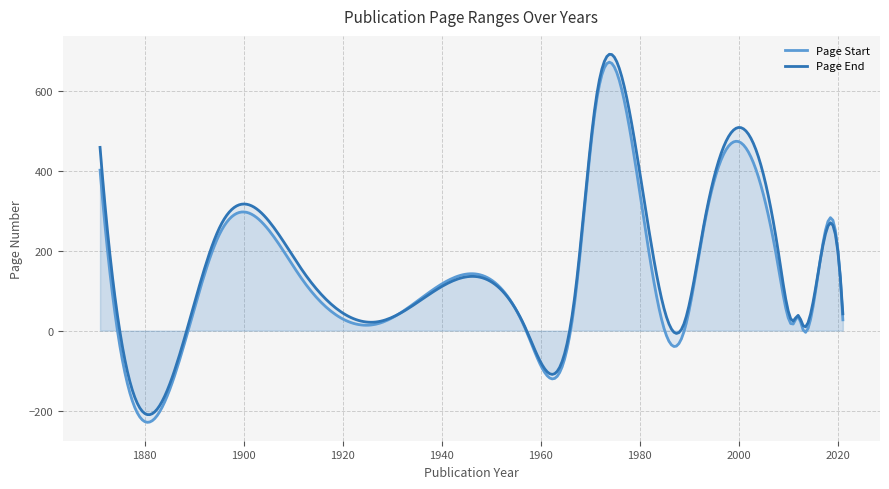

What is the maximum value shown in the chart?

690.7